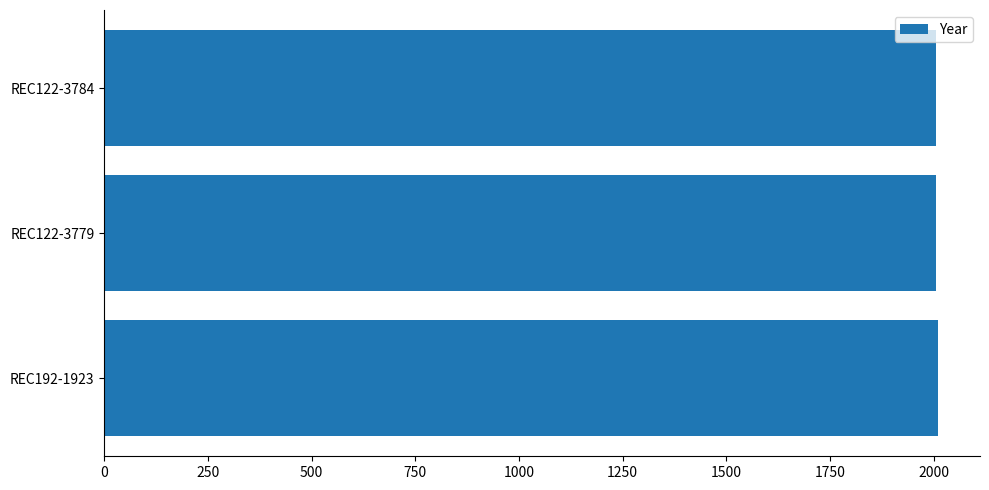

What is the sum of the values at REC192-1923 and REC122-3779?

4016